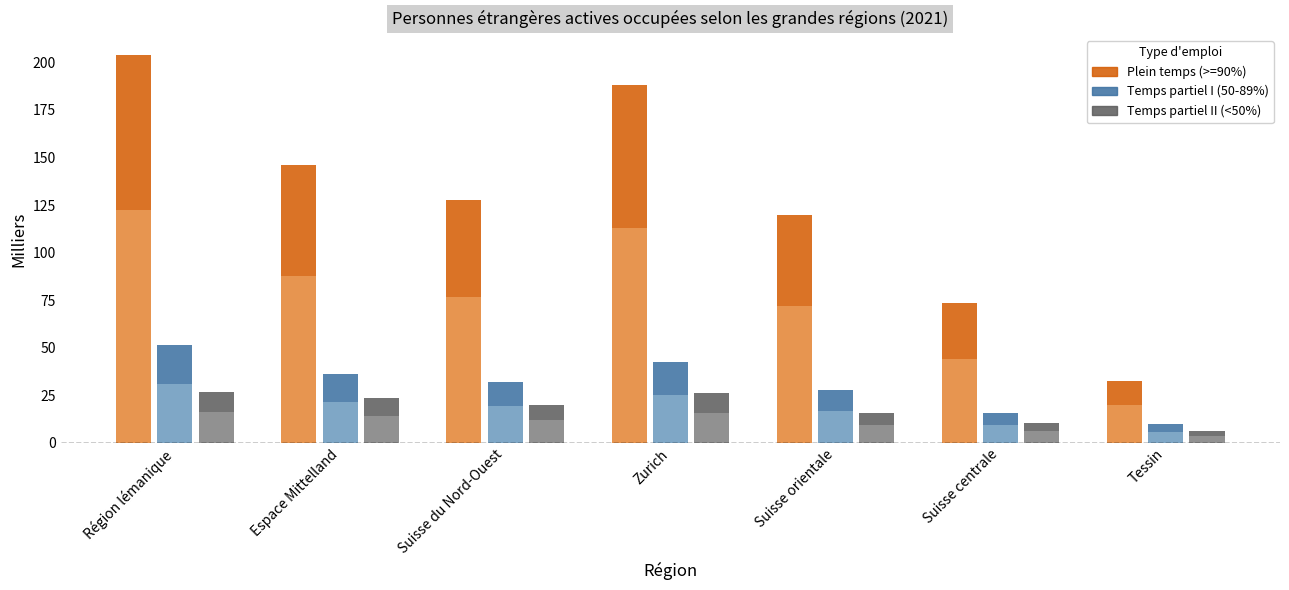

How many data points in Plein temps are less than 127?

3